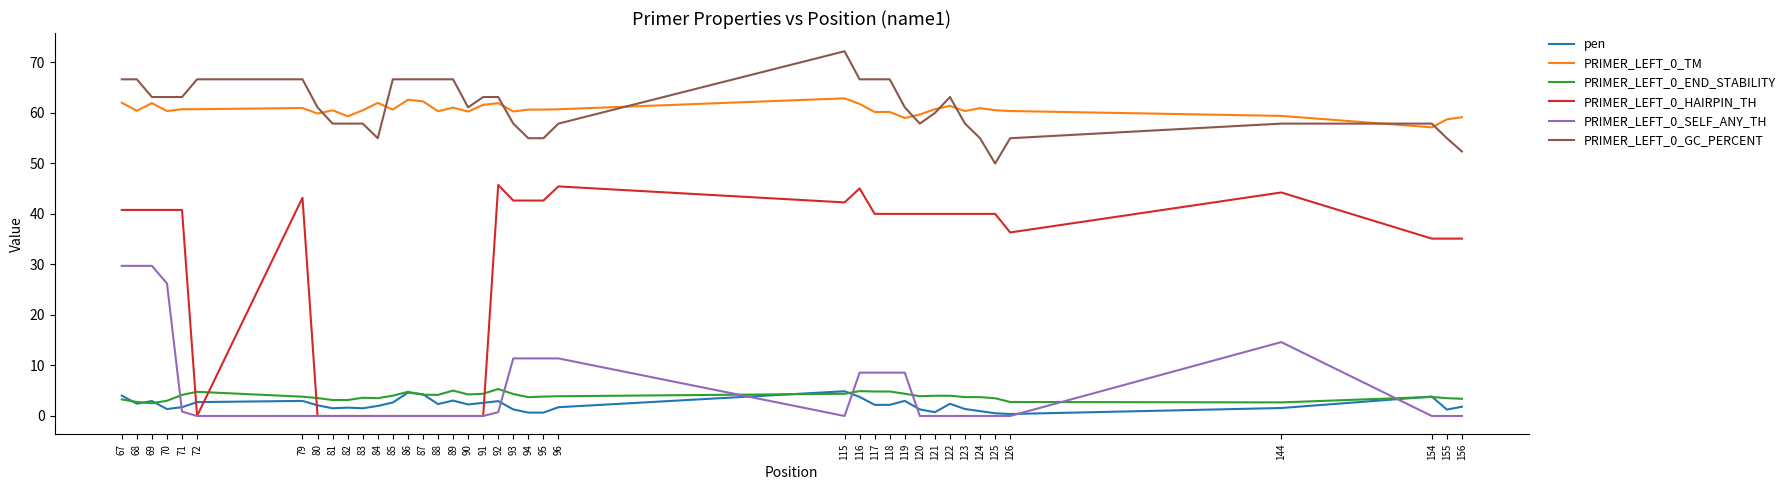

Which series has the widest spread of values?

PRIMER_LEFT_0_HAIRPIN_TH